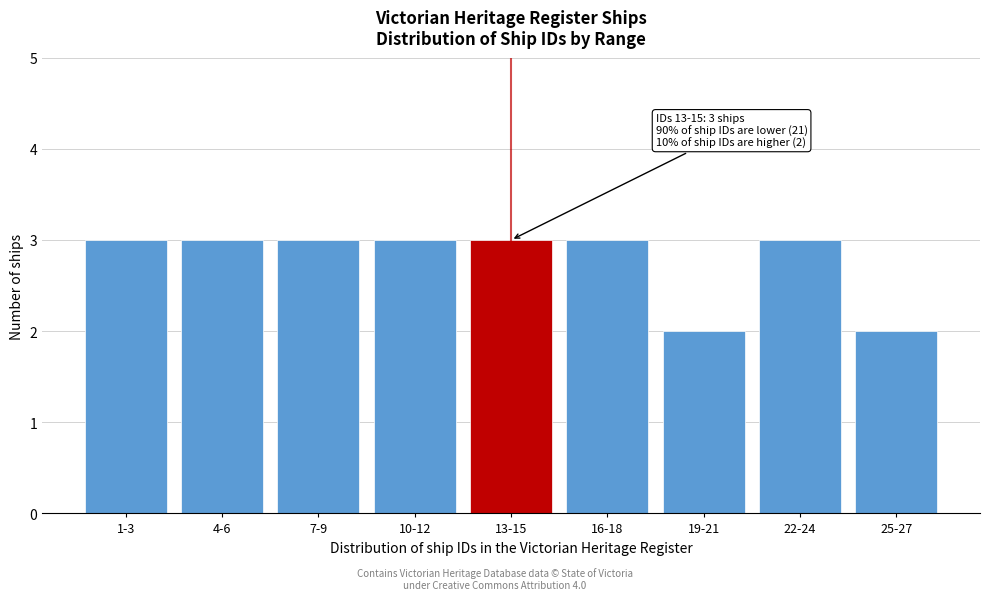

Reading right to left, list all the values displayed in this chart.

2	3	2	3	3	3	3	3	3